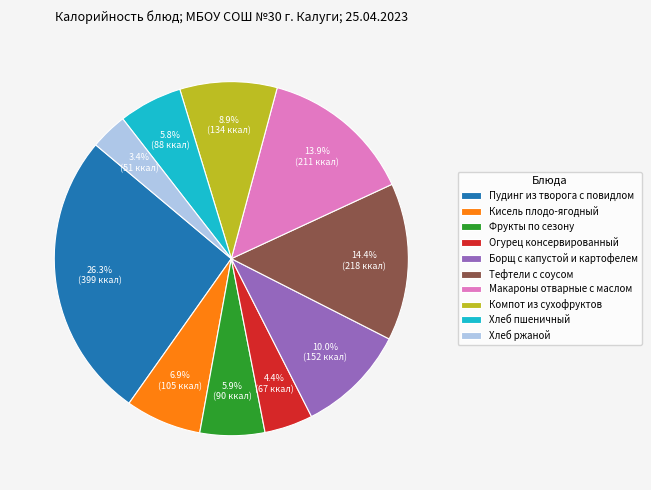

Between Компот из сухофруктов and Борщ с капустой и картофелем, which is larger?

Борщ с капустой и картофелем